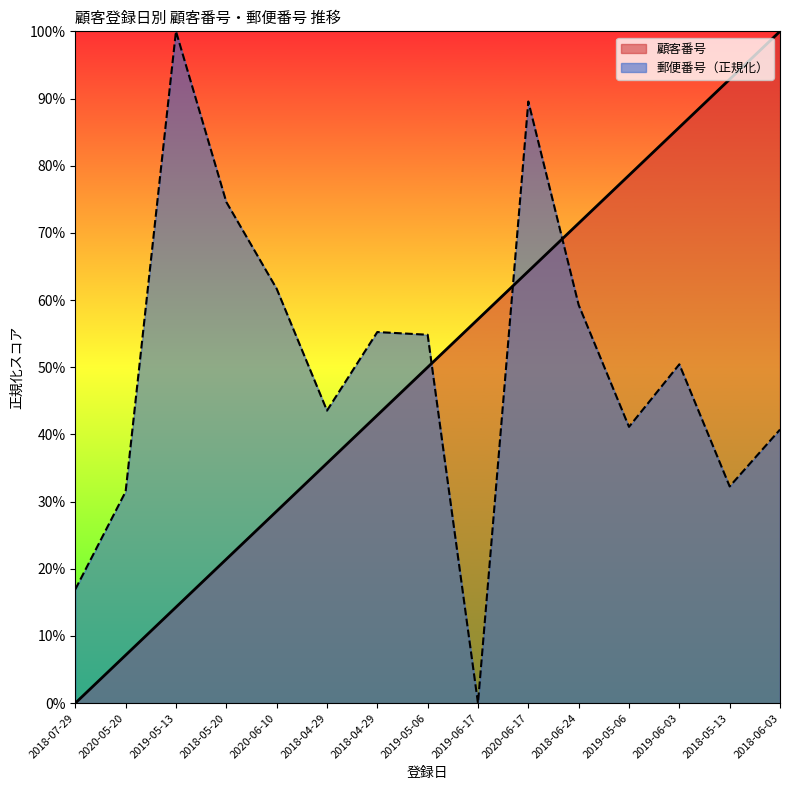

What is the value of the 顧客番号 point at the 14th from the left?

92.9